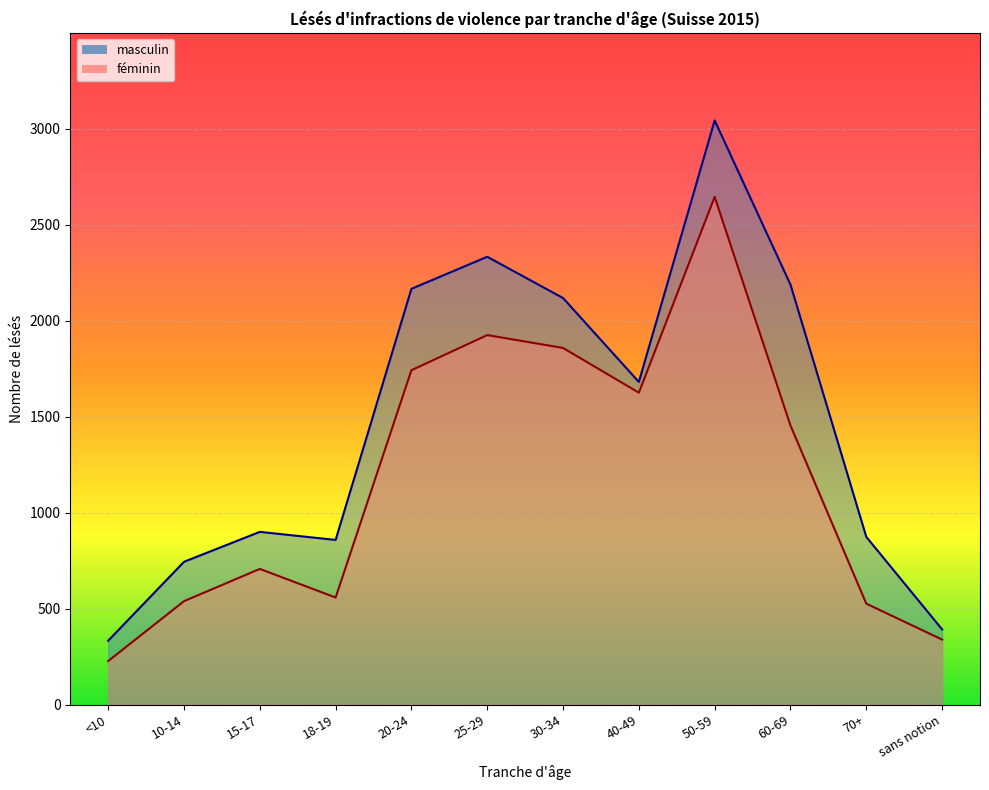

True or false: féminin has more than 1 interior local peaks.

True